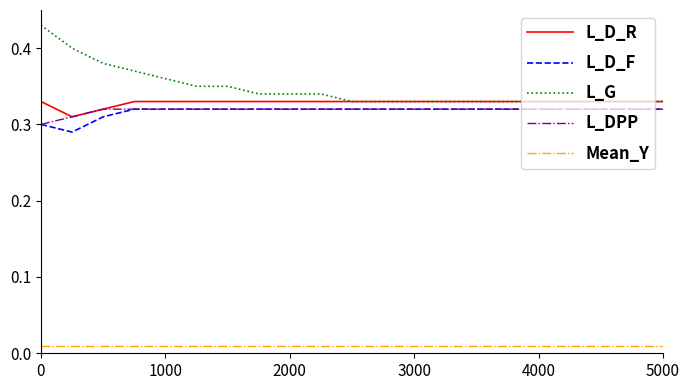

True or false: L_D_R and L_D_F cross at least once.

False